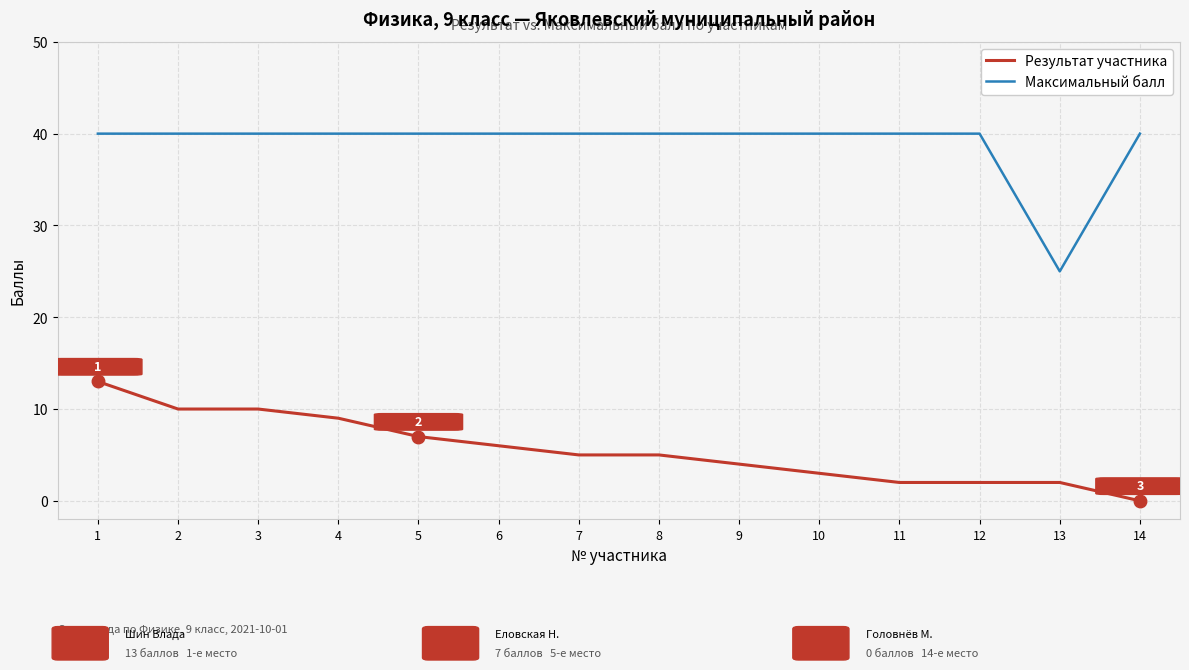

At which category does the chart reach its minimum across all series?

14